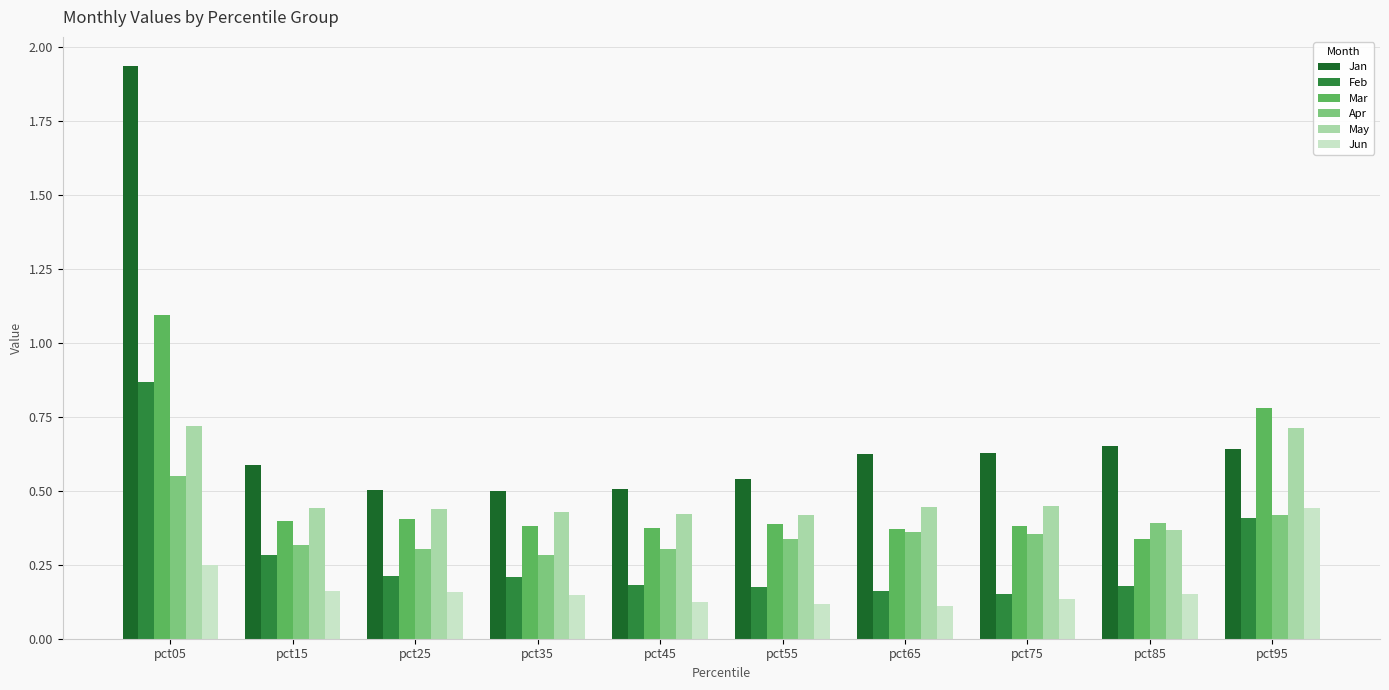

At pct05, list the series in order from smallest to largest.

Jun, Apr, May, Feb, Mar, Jan